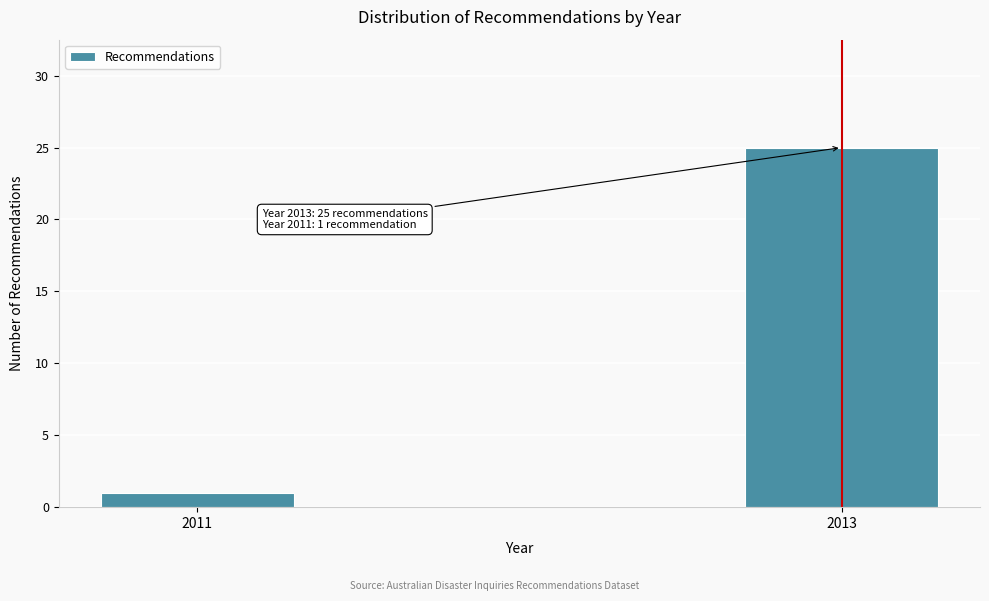

Reading left to right, what are all the values shown in this chart?

2011=1	2013=25